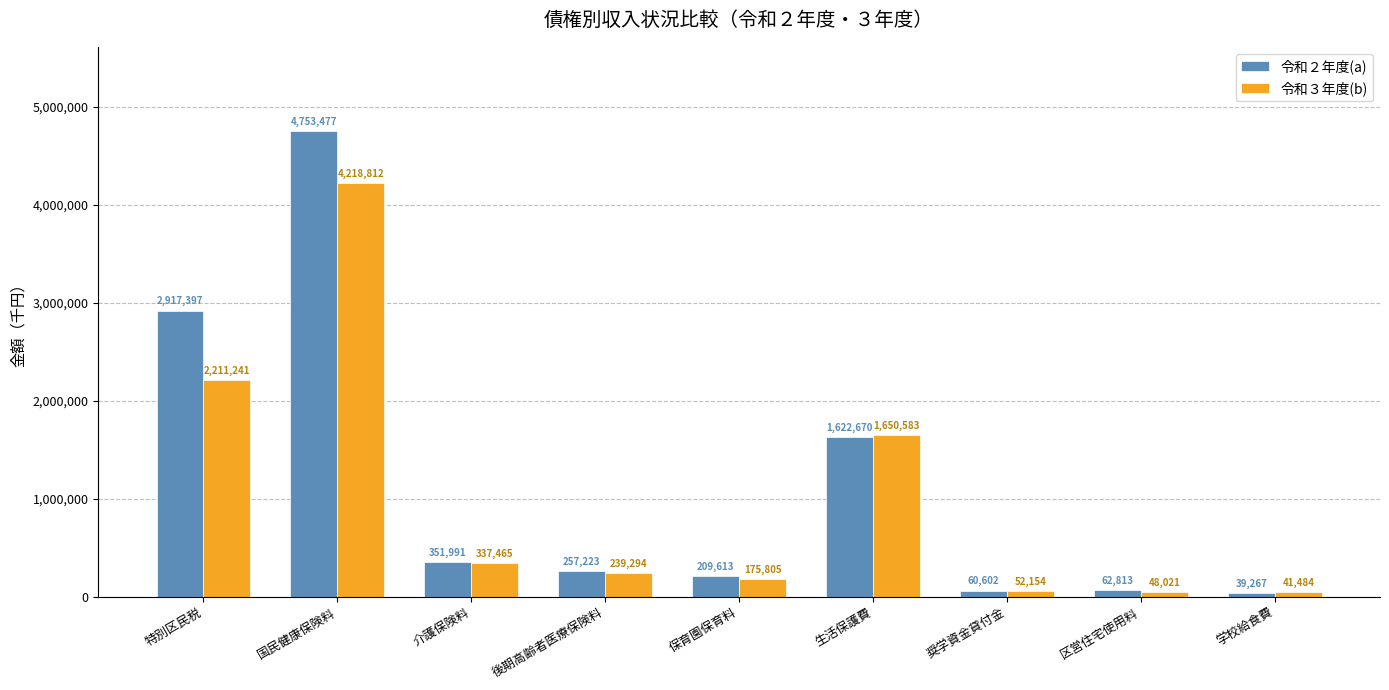

Reading right to left, what are all the values shown in this chart?

令和２年度(a): 学校給食費=39267	区営住宅使用料=62813	奨学資金貸付金=60602	生活保護費=1622670	保育園保育料=209613	後期高齢者医療保険料=257223	介護保険料=351991	国民健康保険料=4753477	特別区民税=2917397
令和３年度(b): 学校給食費=41484	区営住宅使用料=48021	奨学資金貸付金=52154	生活保護費=1650583	保育園保育料=175805	後期高齢者医療保険料=239294	介護保険料=337465	国民健康保険料=4218812	特別区民税=2211241